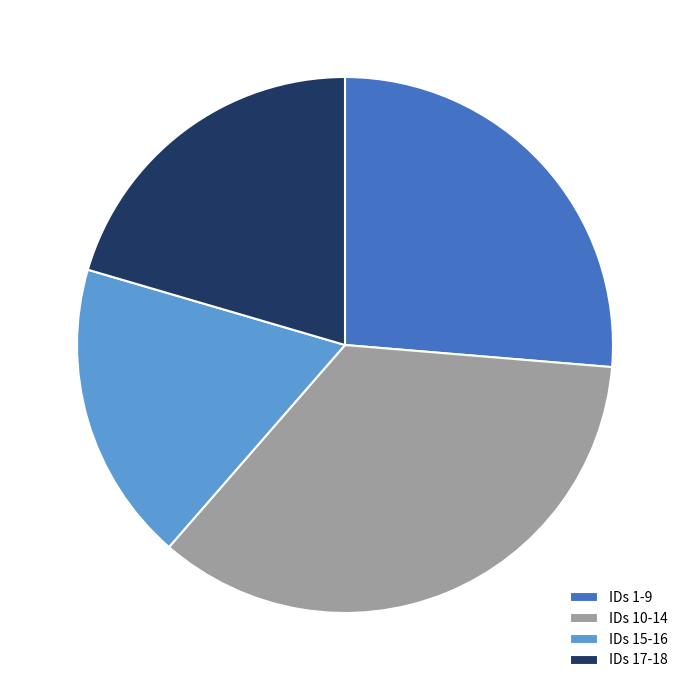

What is the ratio of the value at IDs 1-9 to the value at IDs 17-18?

1.3